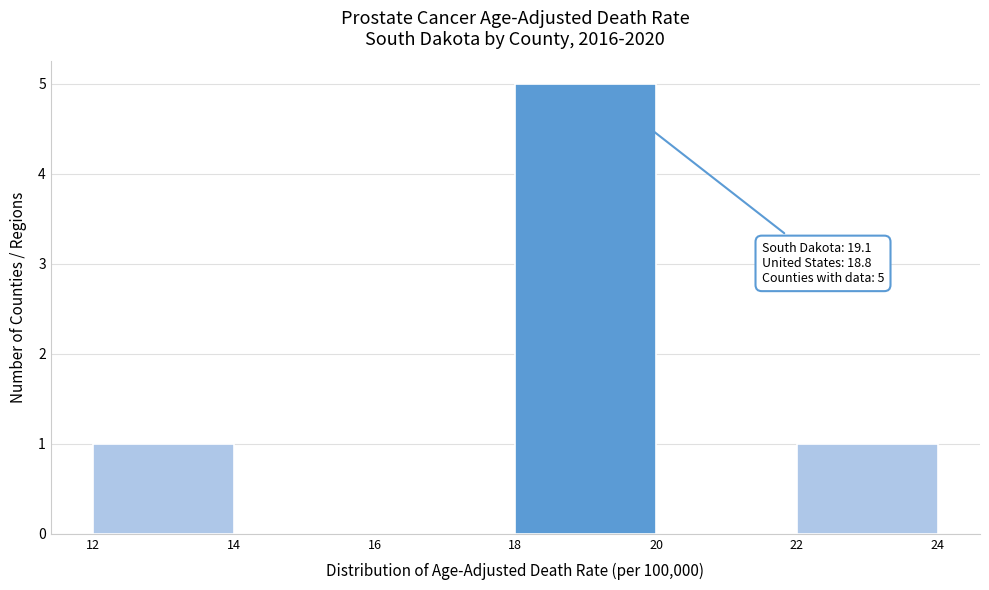

Which range on the x-axis has the tallest bar?

18 to 20